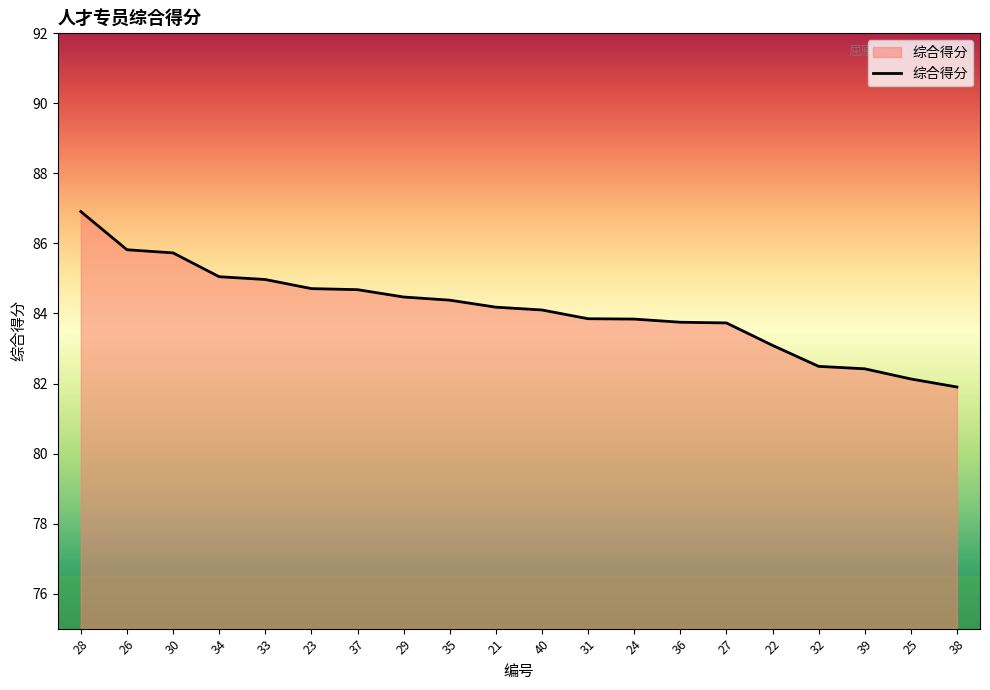

Read the value at 36.

83.8